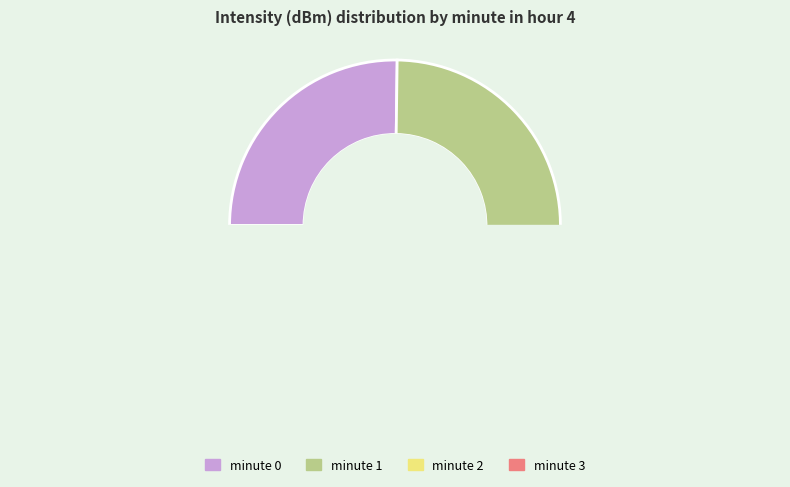

To the nearest percent, what is the difference between the largest and smallest slice percentages?

1%